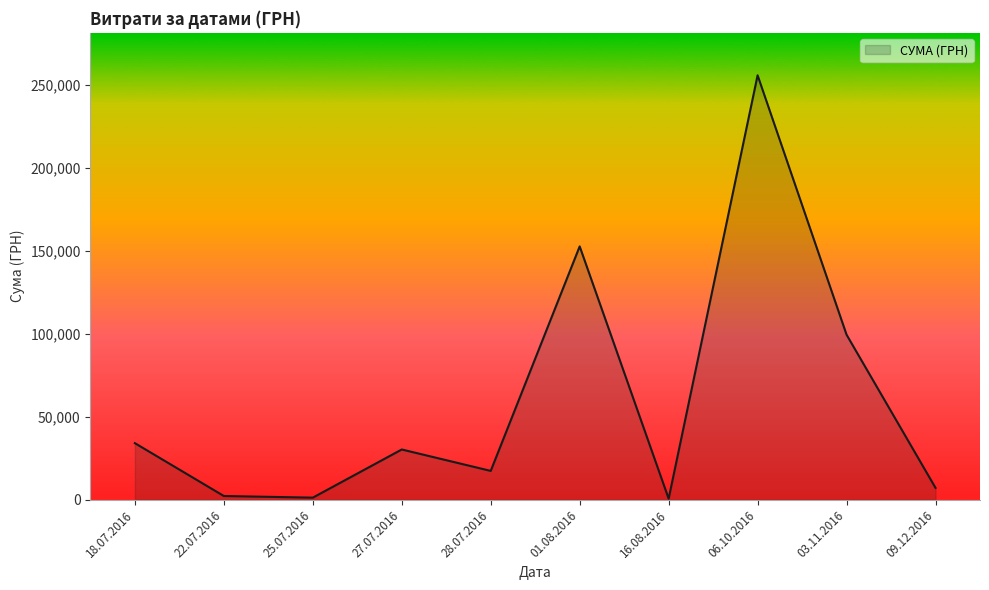

What is the difference between the maximum and minimum values?

254950.2